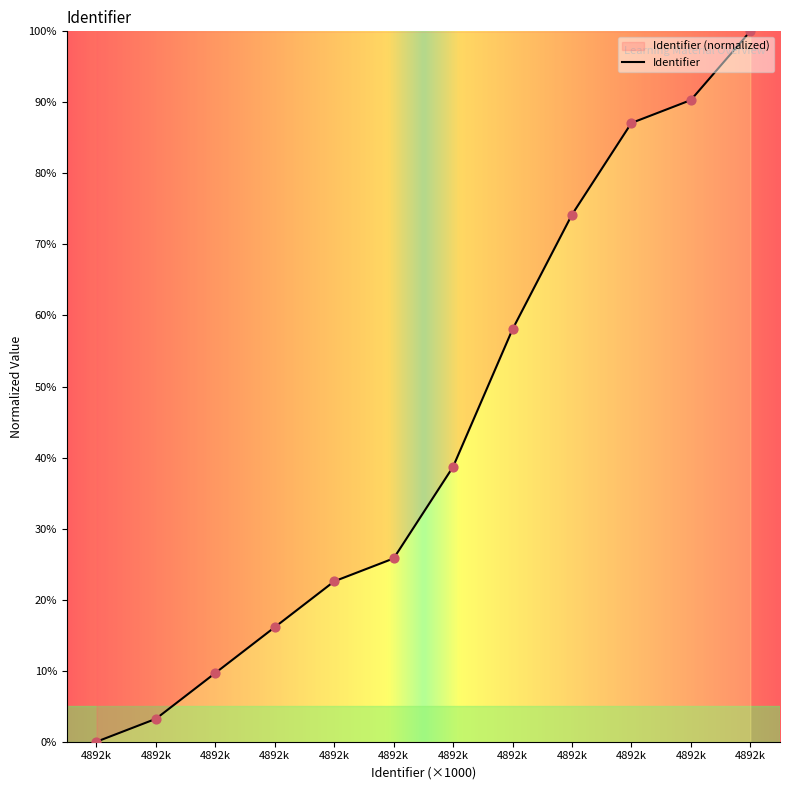

How many lines are shown in the chart?

1